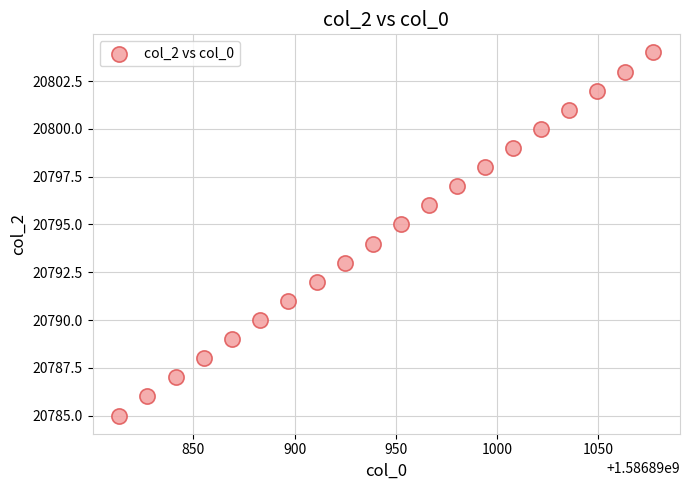

What is the range of Y values (max minus min)?

19